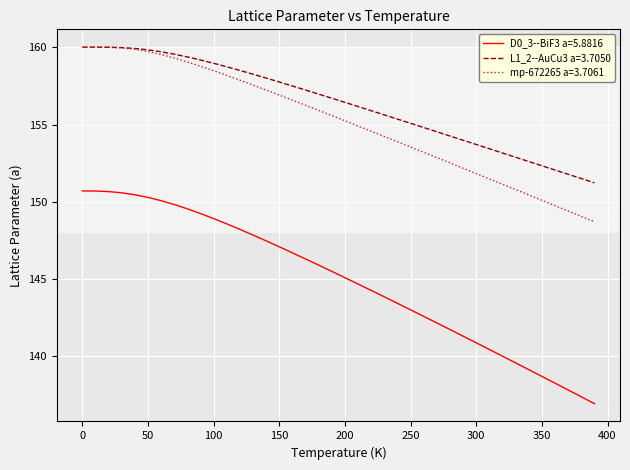

Which series has the widest spread of values?

D0_3--BiF3 a=5.8816